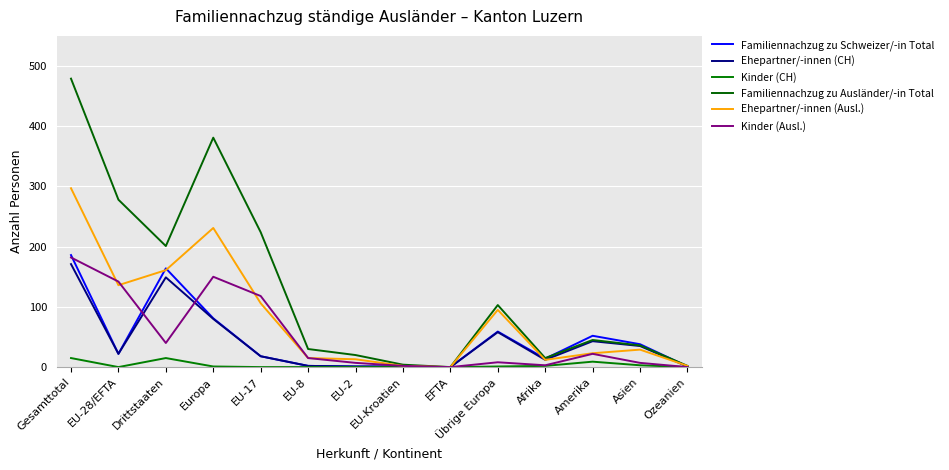

How many values in the Familiennachzug zu Ausländer/-in Total series are below 45?

7